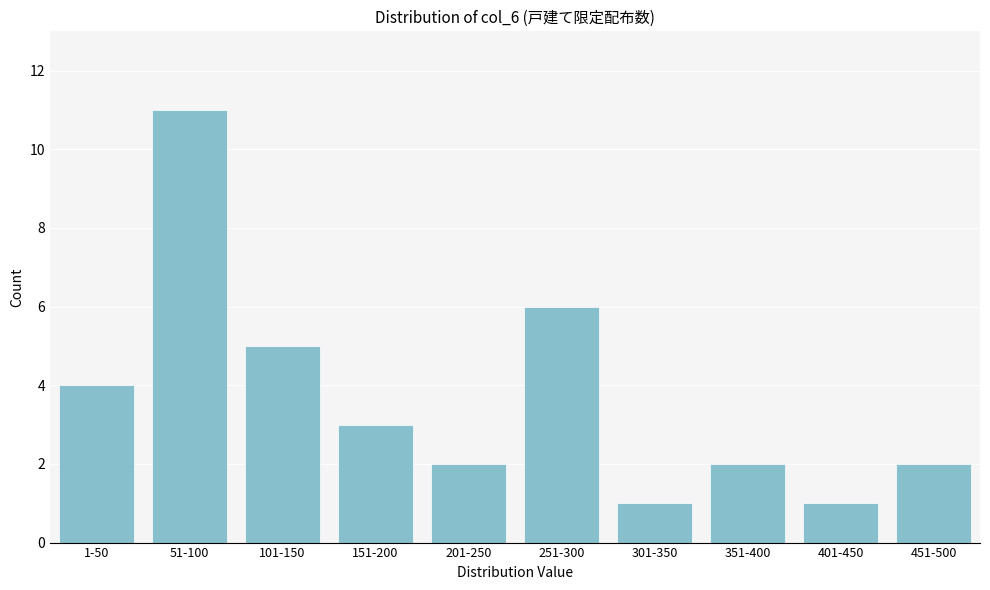

Reading right to left, transcribe all the data shown in this chart.

451-500=2	401-450=1	351-400=2	301-350=1	251-300=6	201-250=2	151-200=3	101-150=5	51-100=11	1-50=4